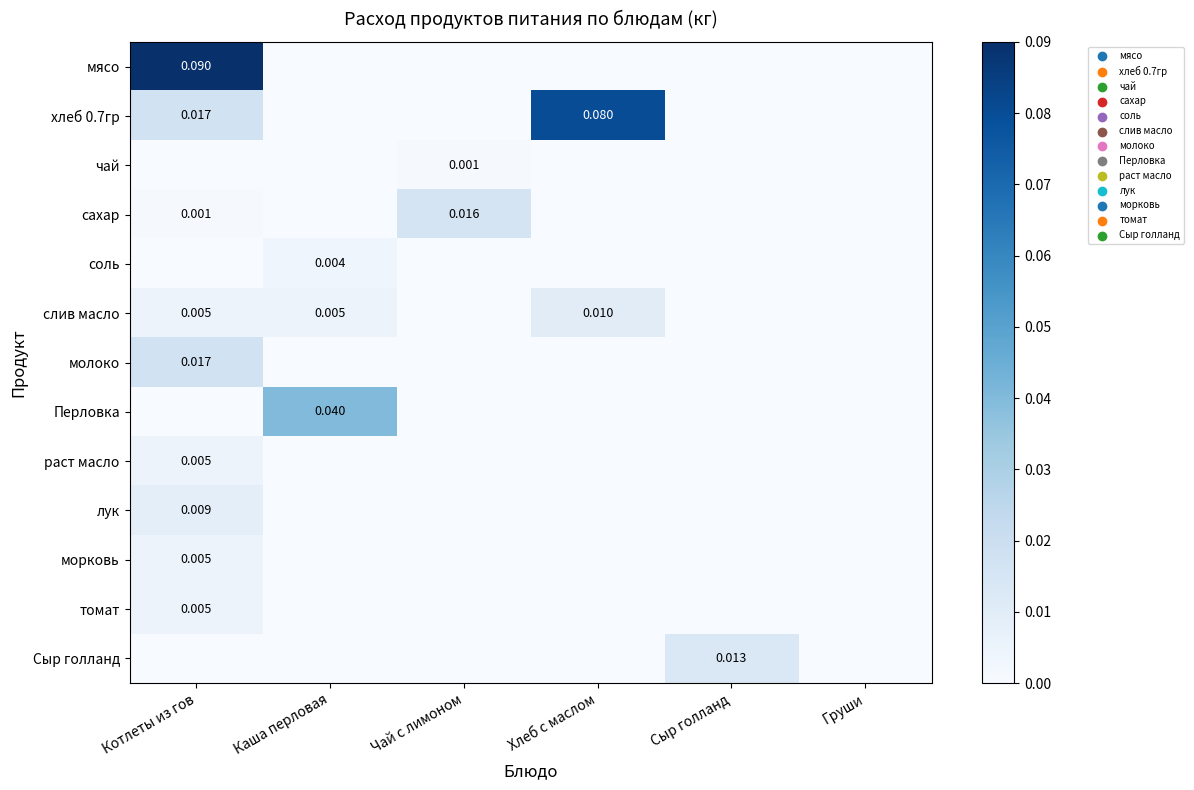

Which series has the largest range (max minus min)?

мясо